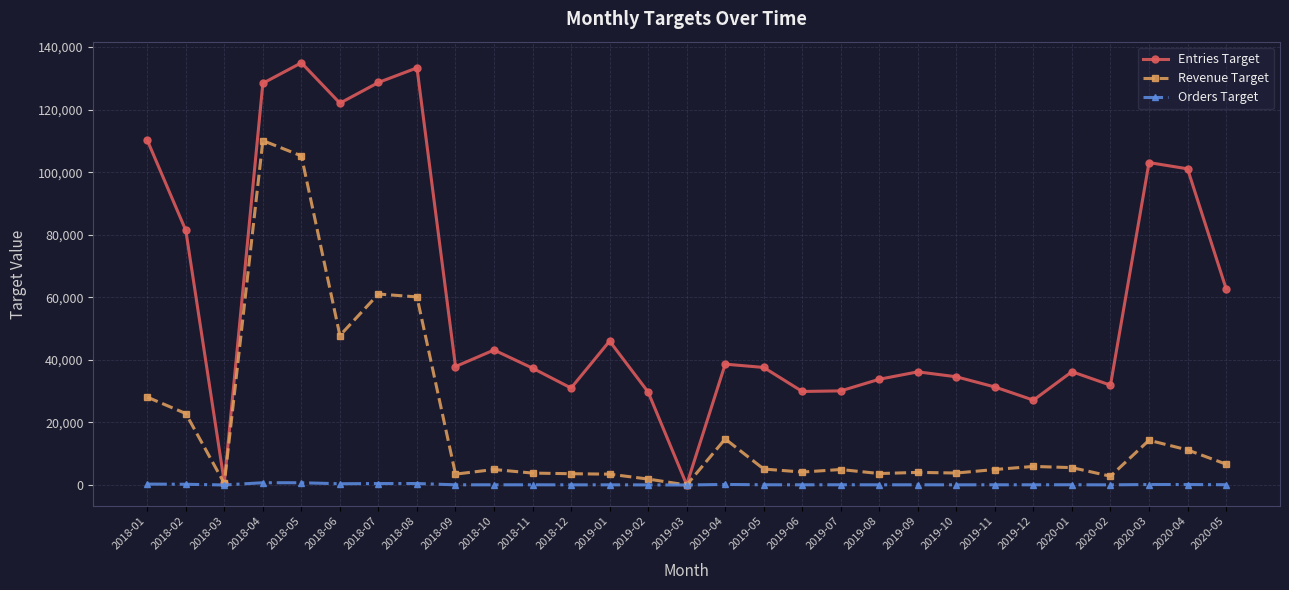

At which category does Revenue Target reach its first local valley?

2018-03